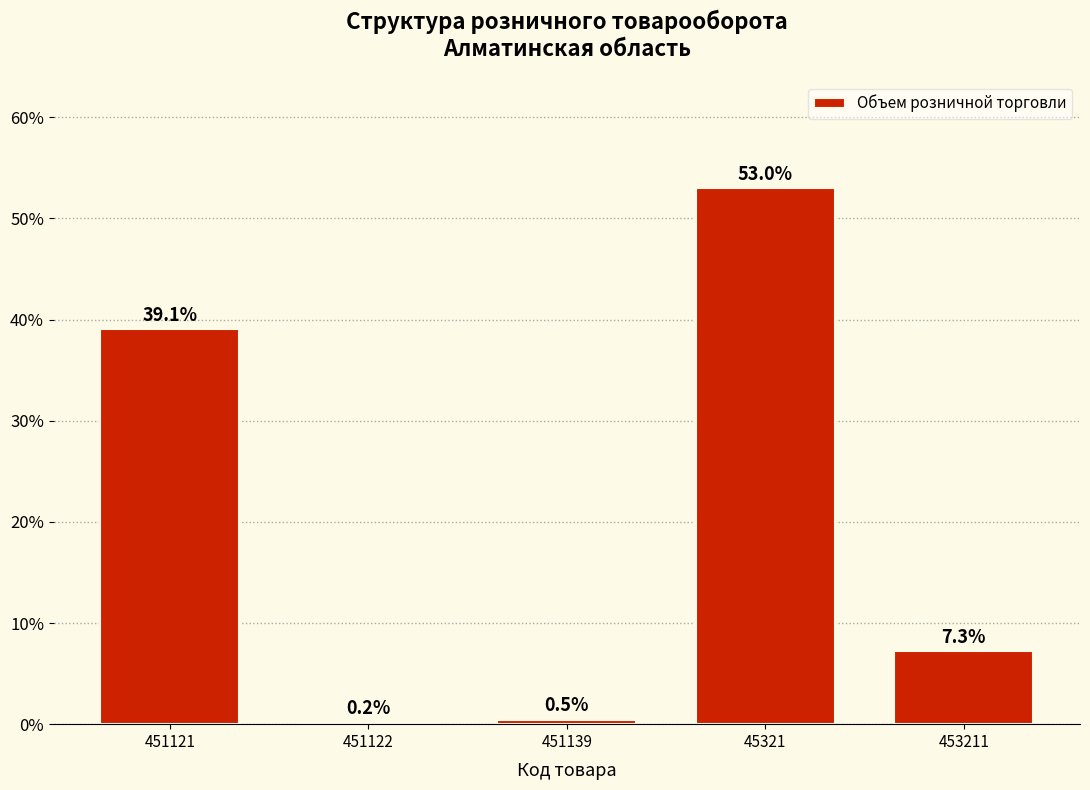

Reading left to right, extract all data points from this chart.

451121=39.1	451122=0.2	451139=0.5	45321=53.0	453211=7.3